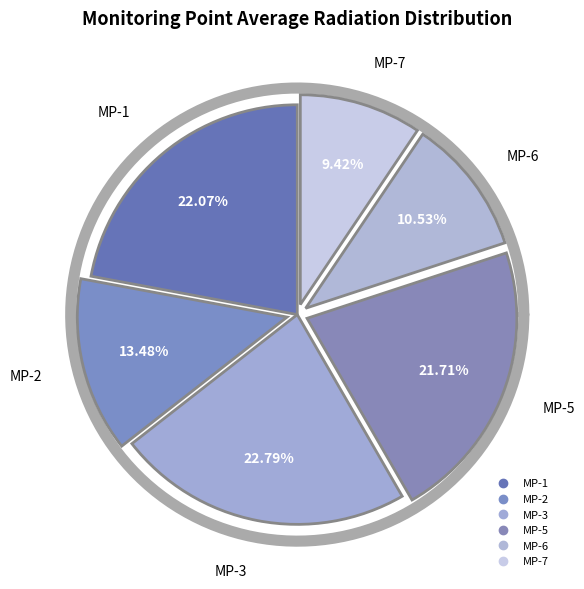

Which has a higher value, 20 or 10?

20